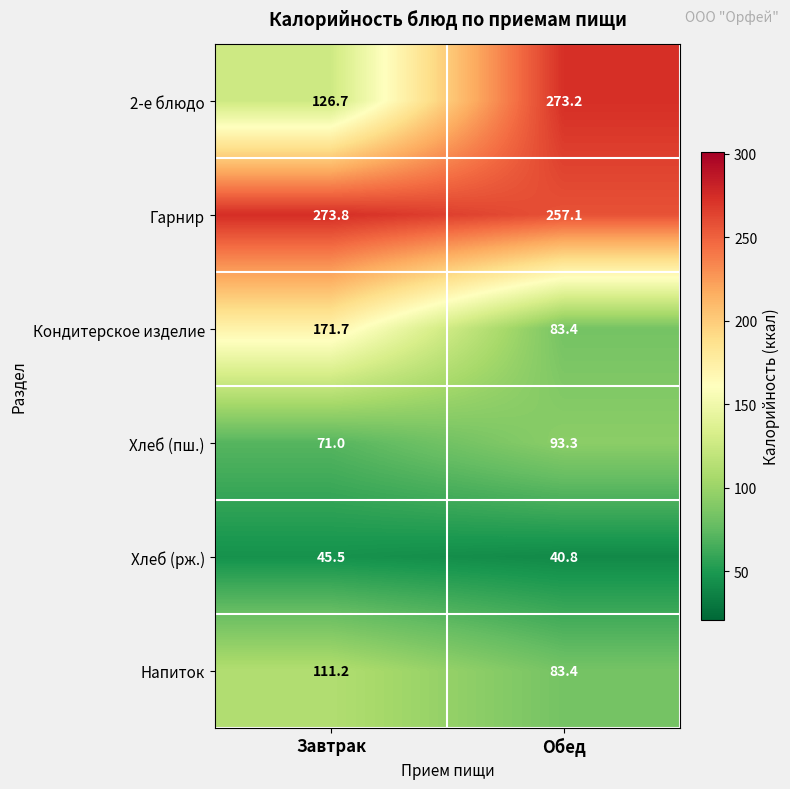

Reading left to right, extract all data points from this chart.

2-е блюдо: 126.7	273.2
Гарнир: 273.8	257.1
Кондитерское изделие: 171.7	83.4
Хлеб (пш.): 71.0	93.3
Хлеб (рж.): 45.5	40.8
Напиток: 111.2	83.4